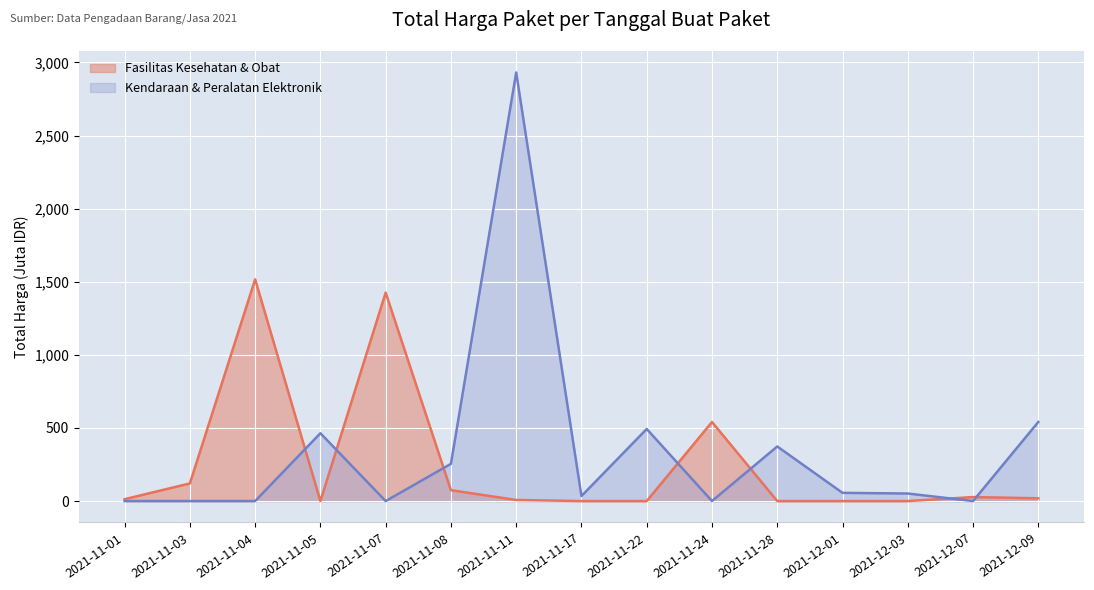

True or false: the data has more than 1 interior local peaks.

True